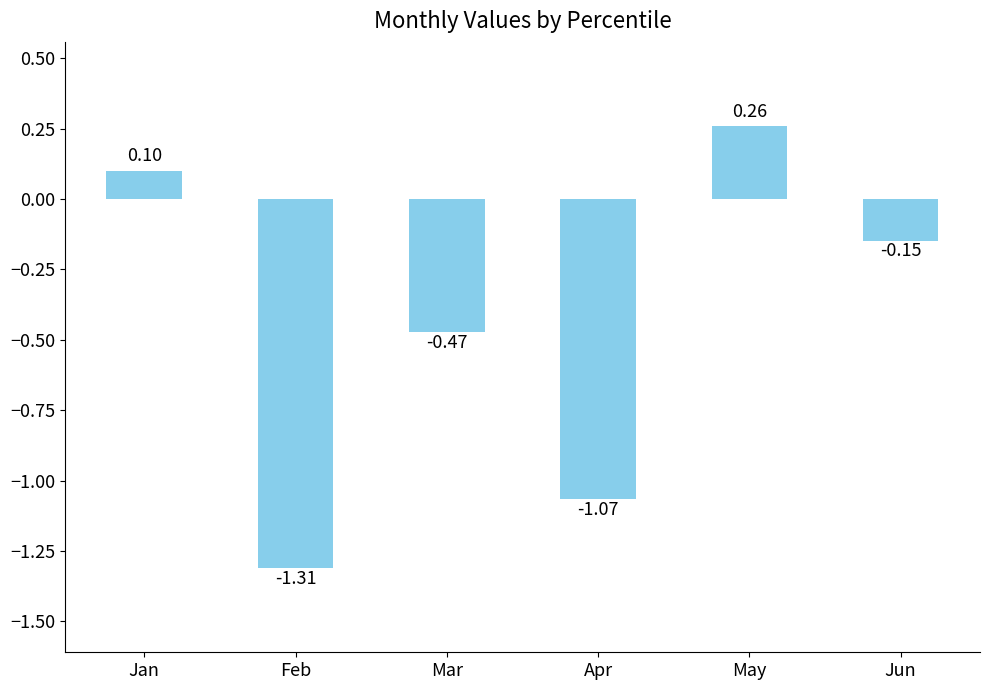

At which label does the data first exceed 0?

Jan